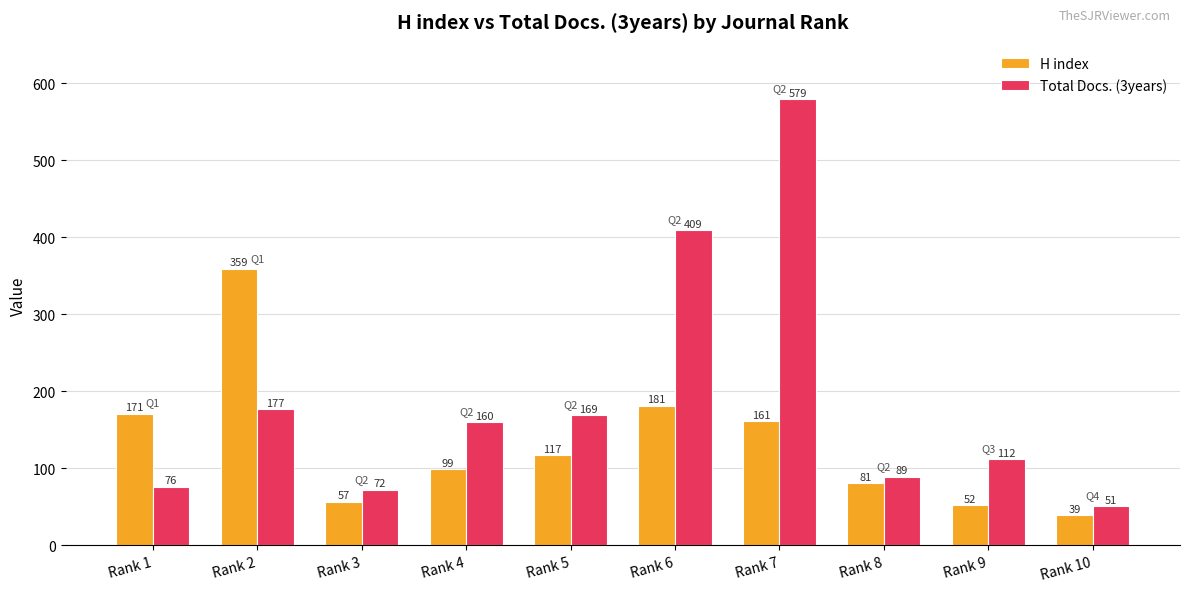

Reading left to right, what are all the values shown in this chart?

H index: Rank 1=171	Rank 2=359	Rank 3=57	Rank 4=99	Rank 5=117	Rank 6=181	Rank 7=161	Rank 8=81	Rank 9=52	Rank 10=39
Total Docs. (3years): Rank 1=76	Rank 2=177	Rank 3=72	Rank 4=160	Rank 5=169	Rank 6=409	Rank 7=579	Rank 8=89	Rank 9=112	Rank 10=51